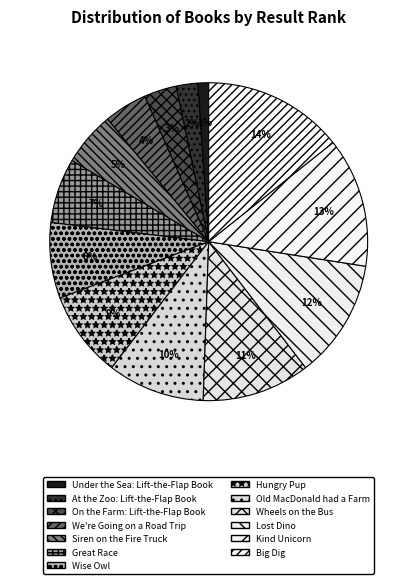

To the nearest percent, what percentage of the pie is Kind Unicorn?

13%